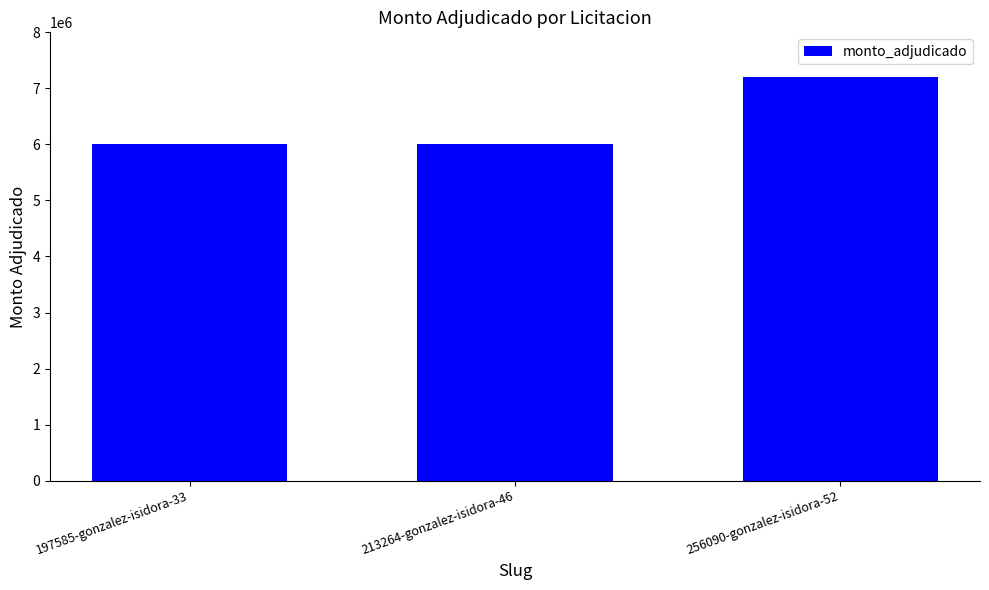

What is the difference between the maximum and minimum values?

1200000